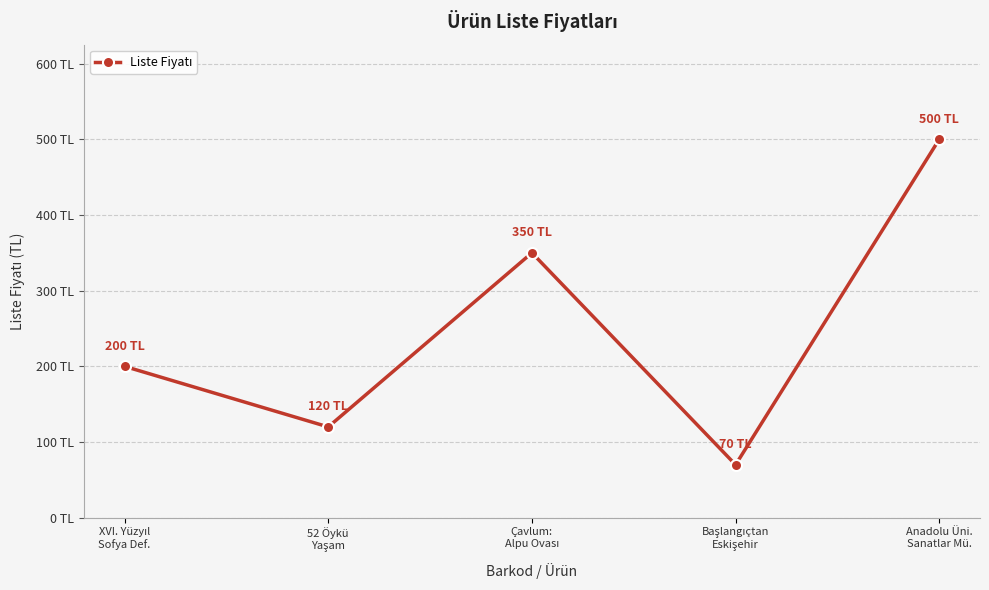

What is the label of the 1st point from the right?

Anadolu Üni.
Sanatlar Mü.